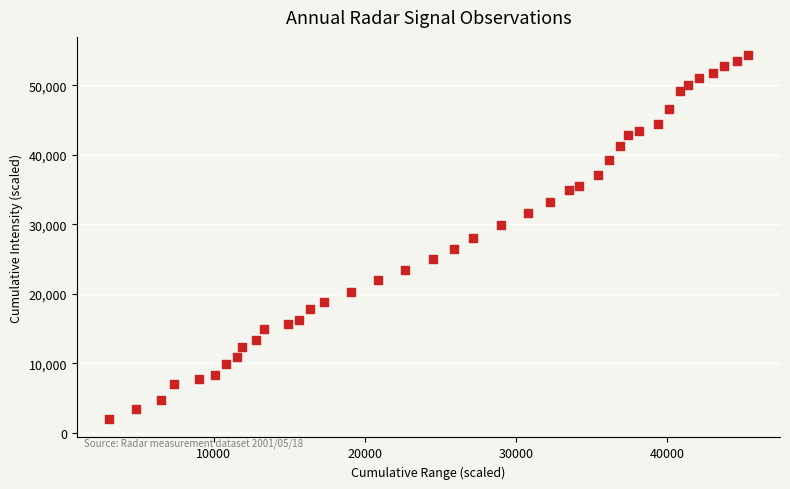

What is the range of Y values (max minus min)?

52380.0